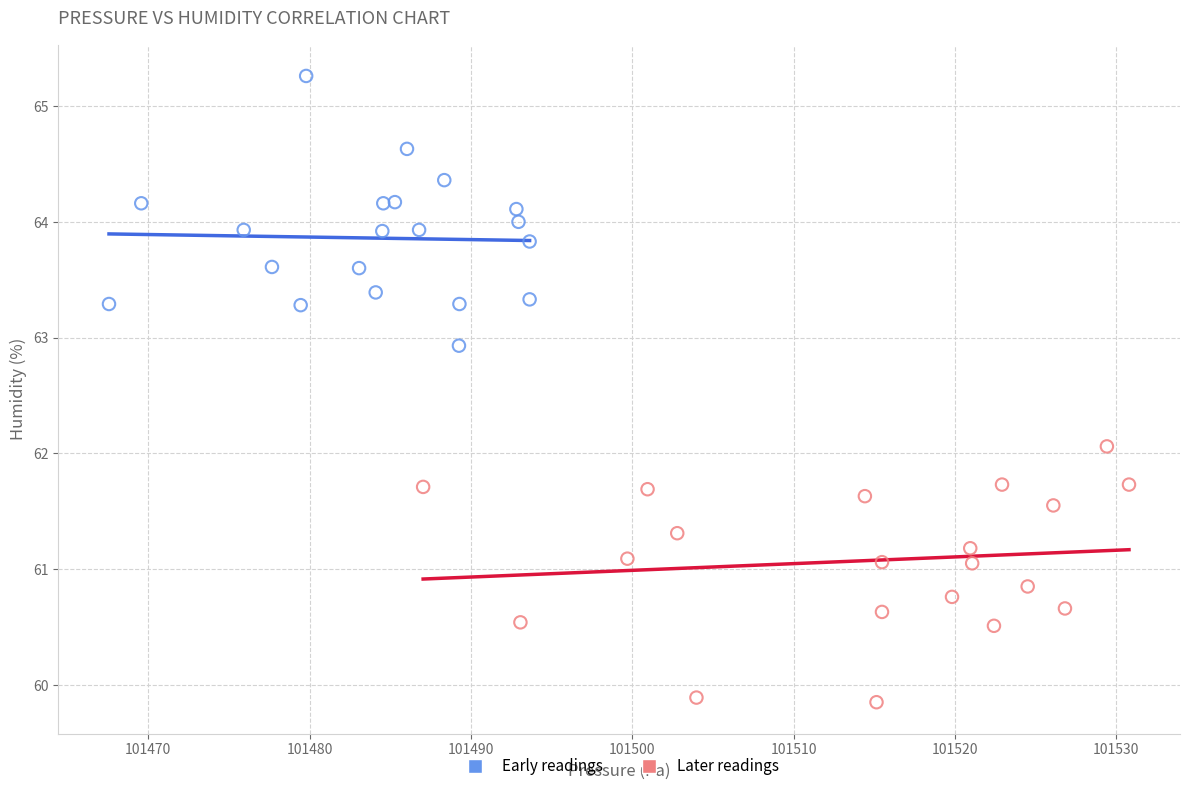

Which series reaches the maximum Y coordinate?

Early readings